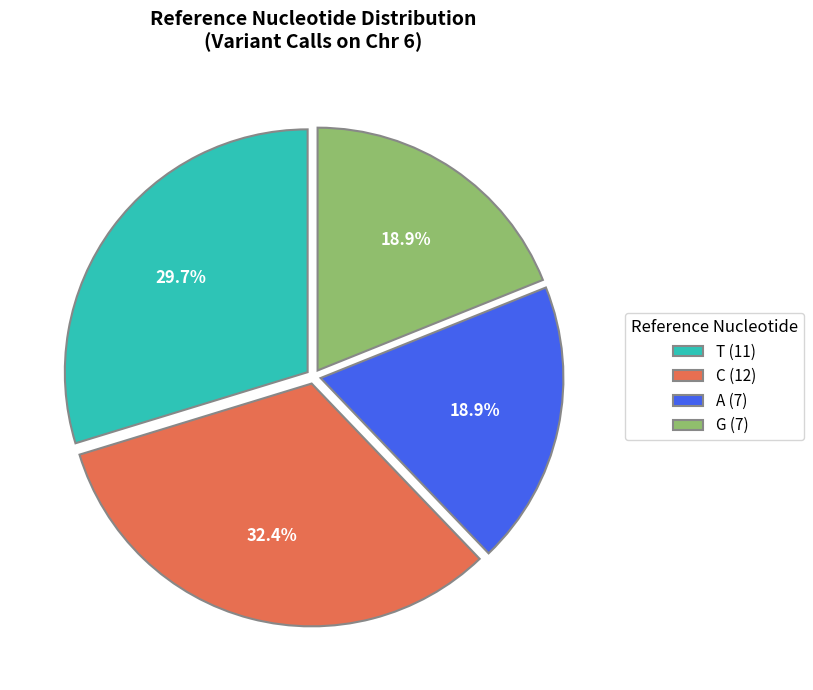

Between G (7) and T (11), which is larger?

T (11)